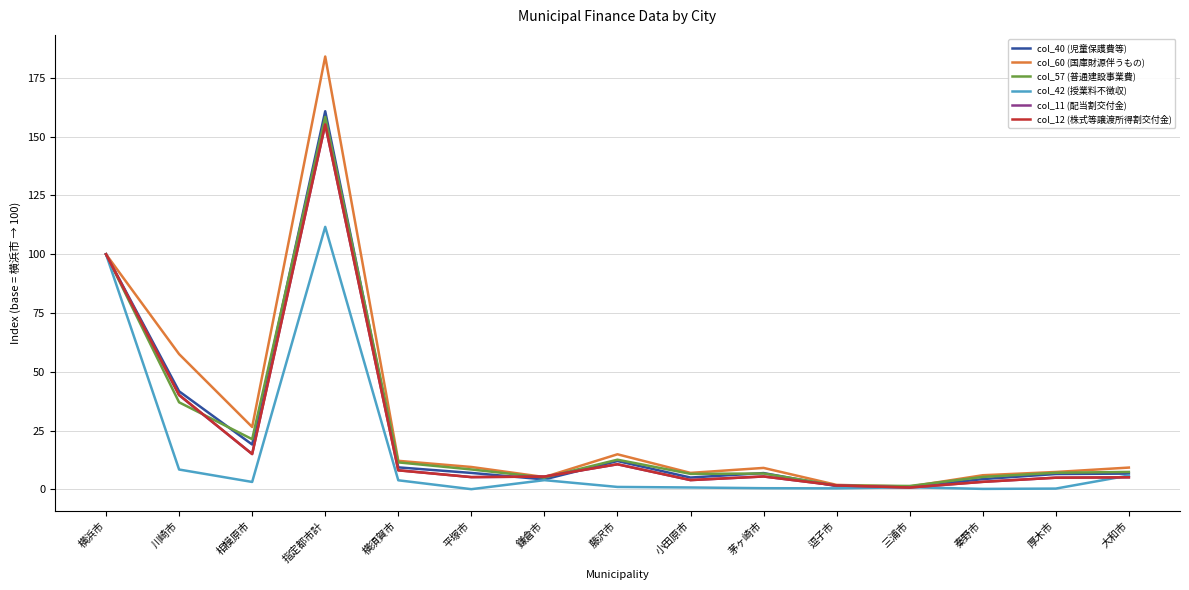

What is the sum of the col_12 (株式等譲渡所得割交付金) values at 秦野市 and 平塚市?

8.5